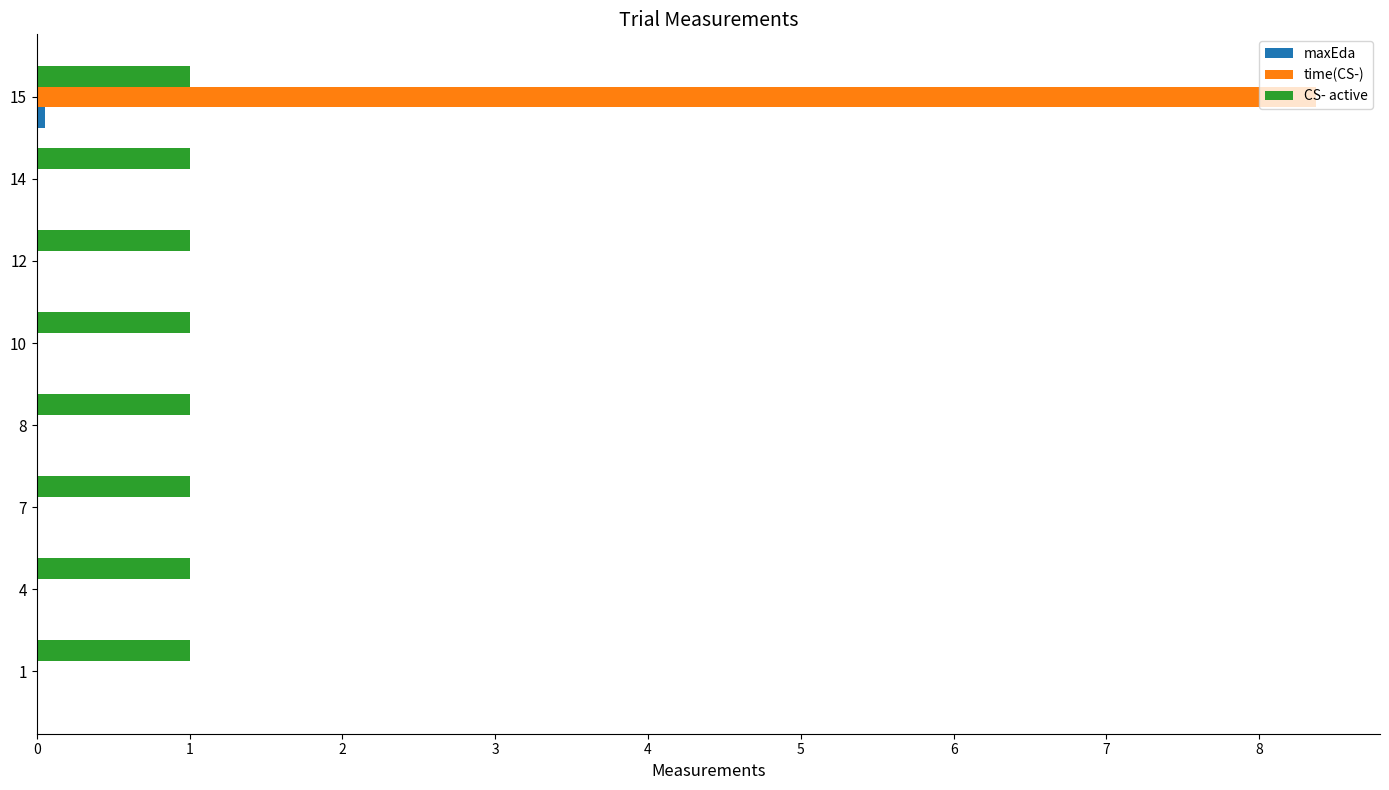

What is the total value across all series at 1?

1.0